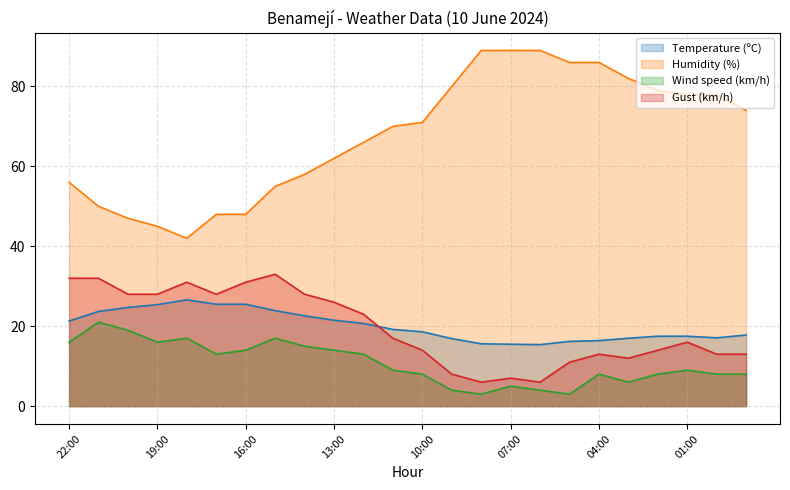

At which category is the sum across all series the highest?

15:00